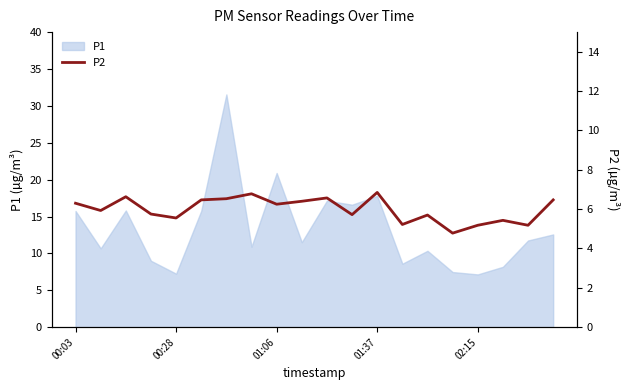

How many interior local peaks (higher than both neighbors) does the data have?

6